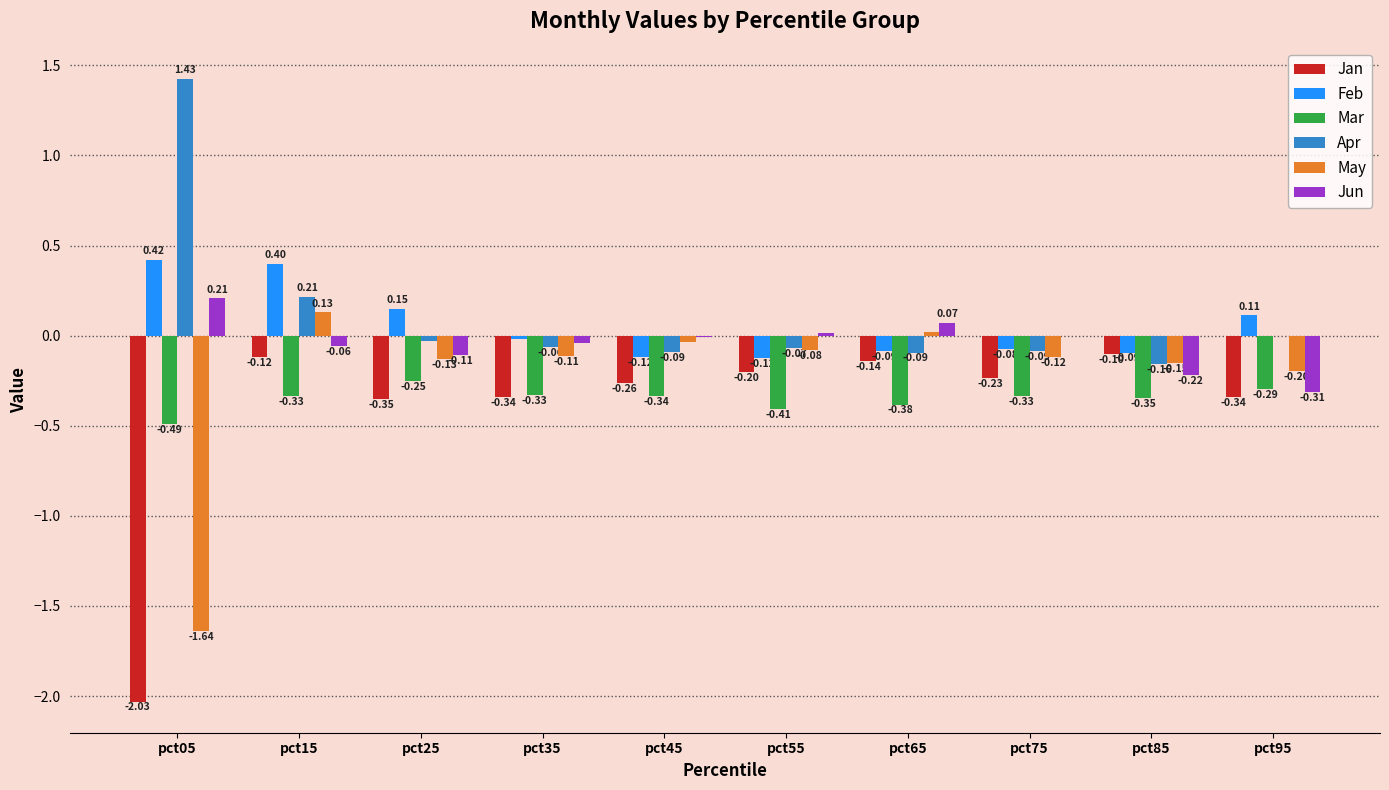

Is the value of May at pct55 greater than the value of Jan at pct35?

Yes